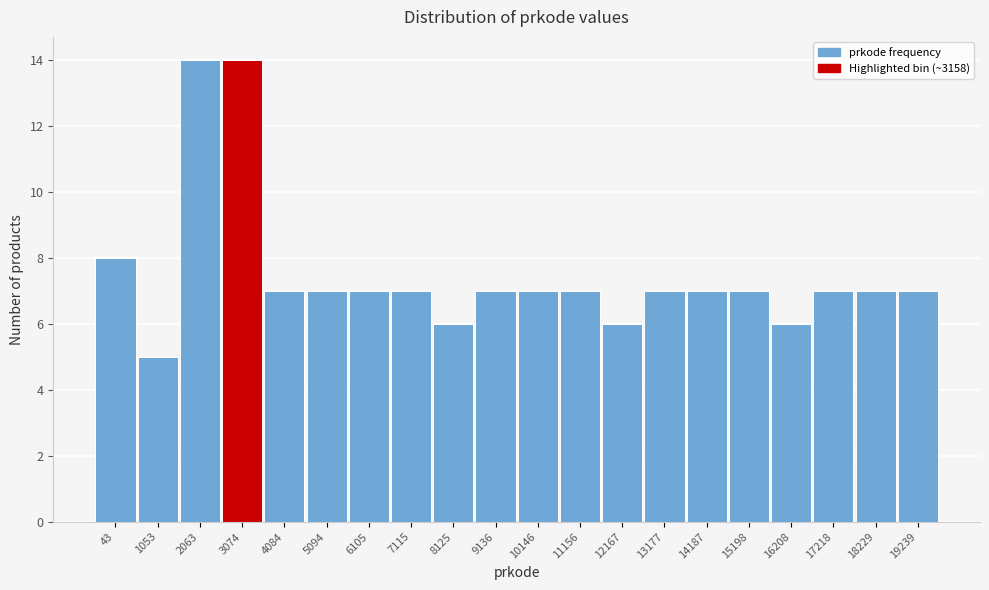

Reading right to left, what are all the values shown in this chart?

7	7	7	6	7	7	7	6	7	7	7	6	7	7	7	7	14	14	5	8